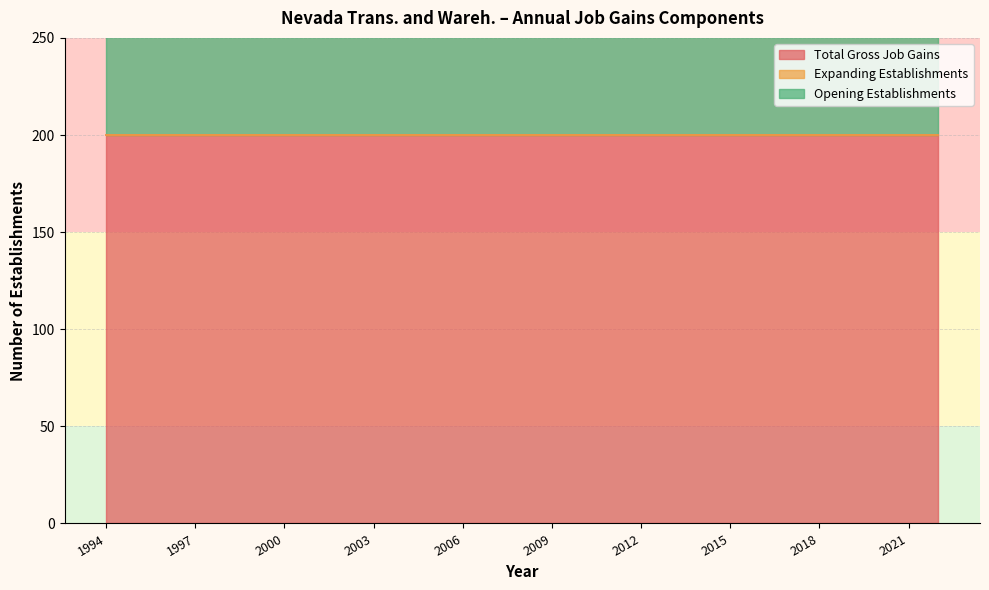

Reading right to left, what are all the values shown in this chart?

Total Gross Job Gains: 200	200	200	200	200	200	200	200	200	200	200	200	200	200	200	200	200	200	200	200	200	200	200	200	200	200	200	200	200
Expanding Establishments: 0	0	0	0	0	0	0	0	0	0	0	0	0	0	0	0	0	0	0	0	0	0	0	0	0	0	0	0	0
Opening Establishments: 200	200	200	200	200	200	200	200	200	200	200	200	200	200	200	200	200	200	200	200	200	200	200	200	200	200	200	200	200